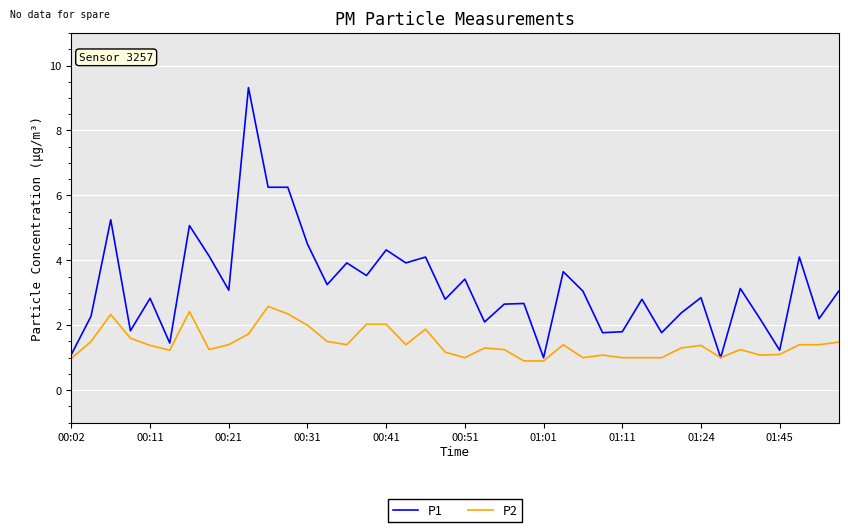

What is the smallest value displayed?

0.9